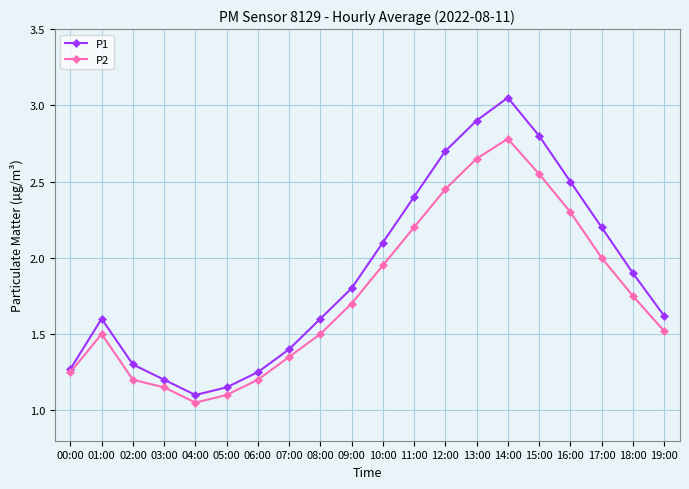

What is the difference between the maximum and minimum values in the P2 series?

1.7